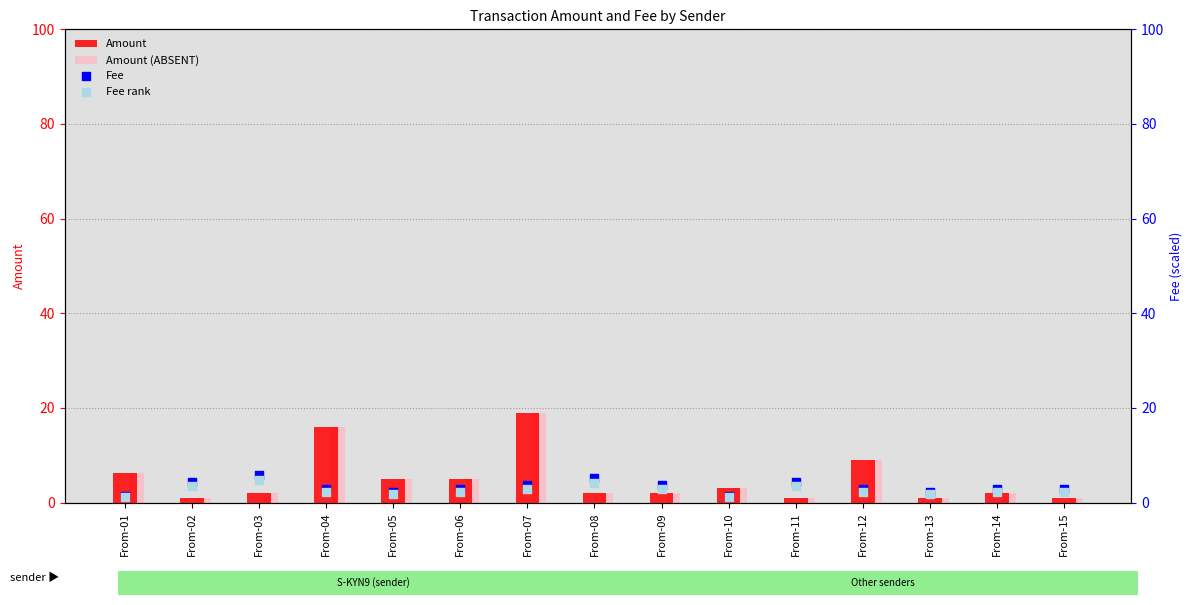

At which category is the sum across all series the highest?

From-07